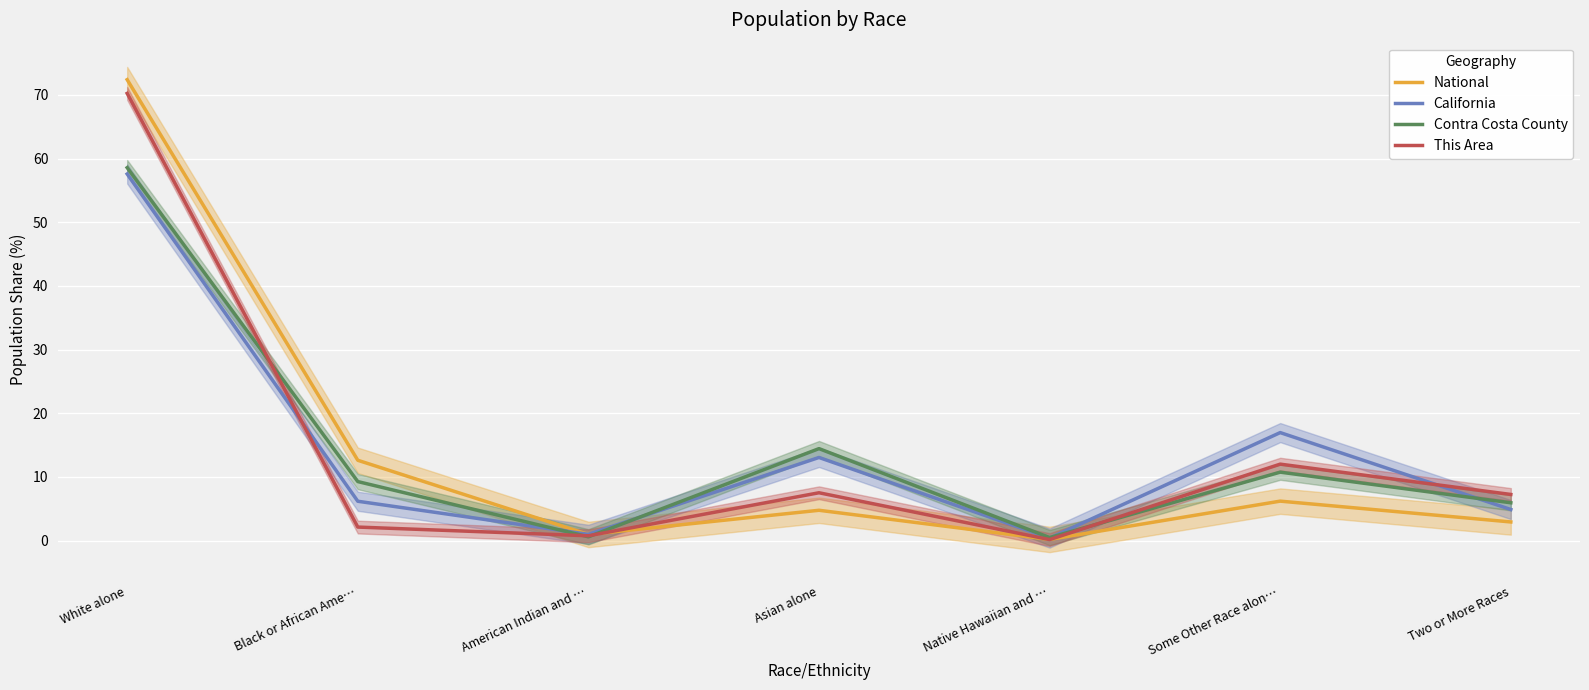

Is it true that This Area equals 70.3 at White alone?

True